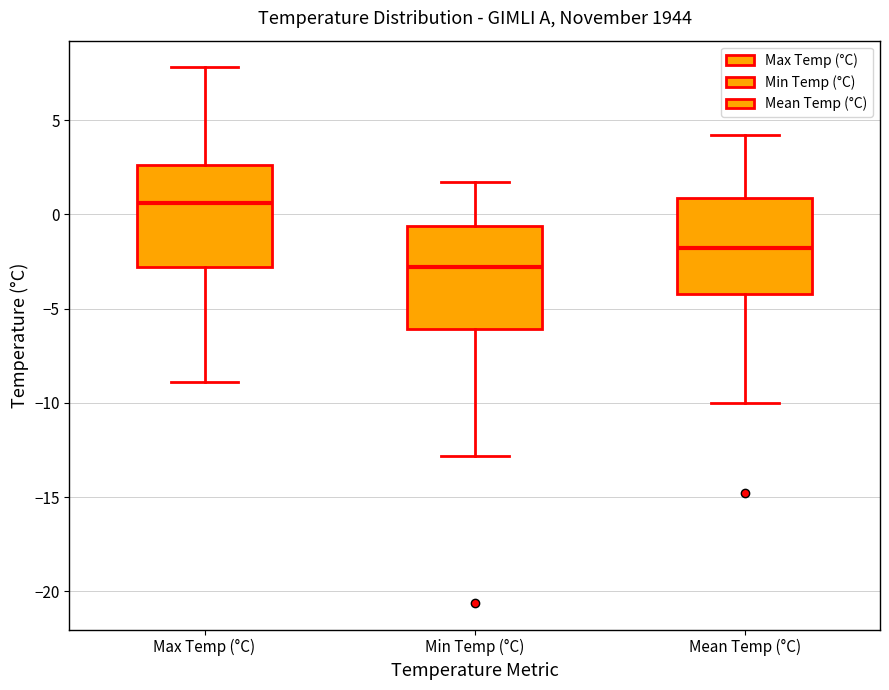

Reading left to right, read every box against the y-axis: the position of its median line, the range the box covers, and the ends of its whiskers. The values are not printed on the chart, so give them approximately, as read against the axis.

Max Temp (°C): median 0.5, box -3.0 to 2.5, whiskers -9.0 to 8.0
Min Temp (°C): median -3.0, box -6.0 to -0.5, whiskers -13.0 to 1.5
Mean Temp (°C): median -2.0, box -4.0 to 1.0, whiskers -10.0 to 4.0